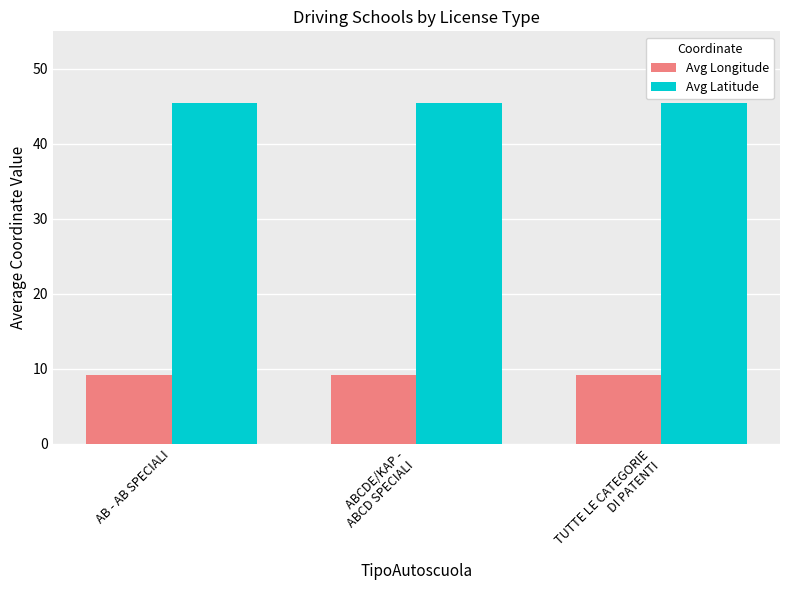

Is the value of Avg Latitude at TUTTE LE CATEGORIE
DI PATENTI greater than the value of Avg Longitude at ABCDE/KAP -
ABCD SPECIALI?

Yes